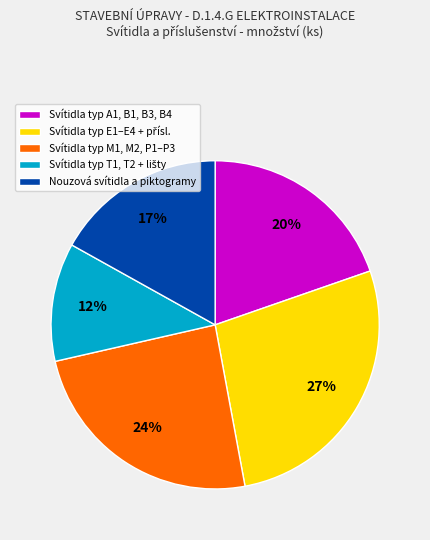

The Nouzová svítidla a piktogramy slice represents 17% of the pie. True or false?

True